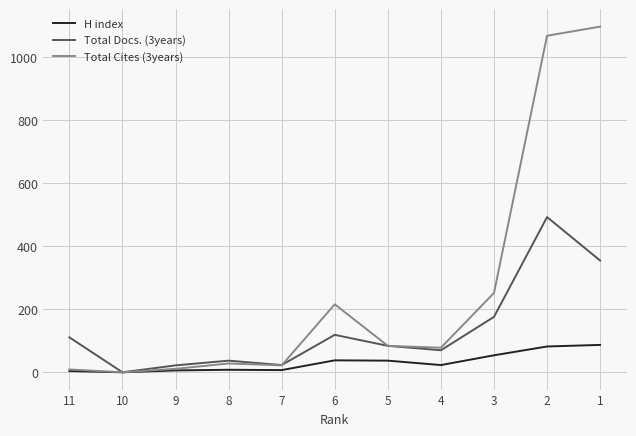

At which label is Total Docs. (3years) closest to 246?

3